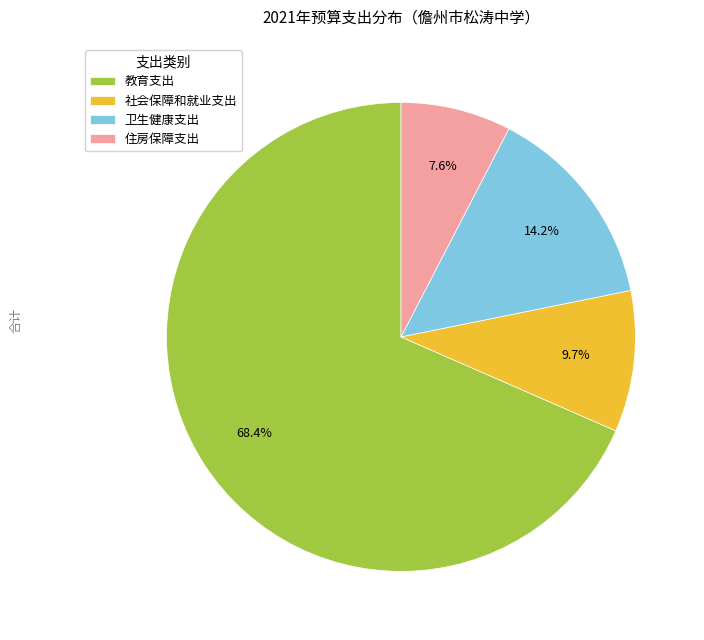

To the nearest percent, what percentage of the pie is 卫生健康支出?

14%